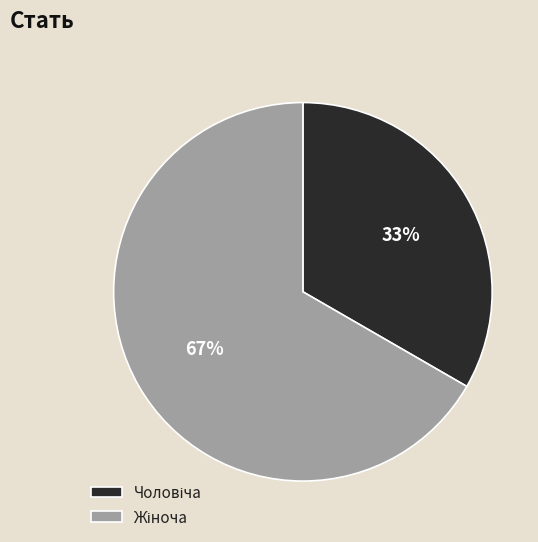

To the nearest percent, what is the average slice percentage?

50%